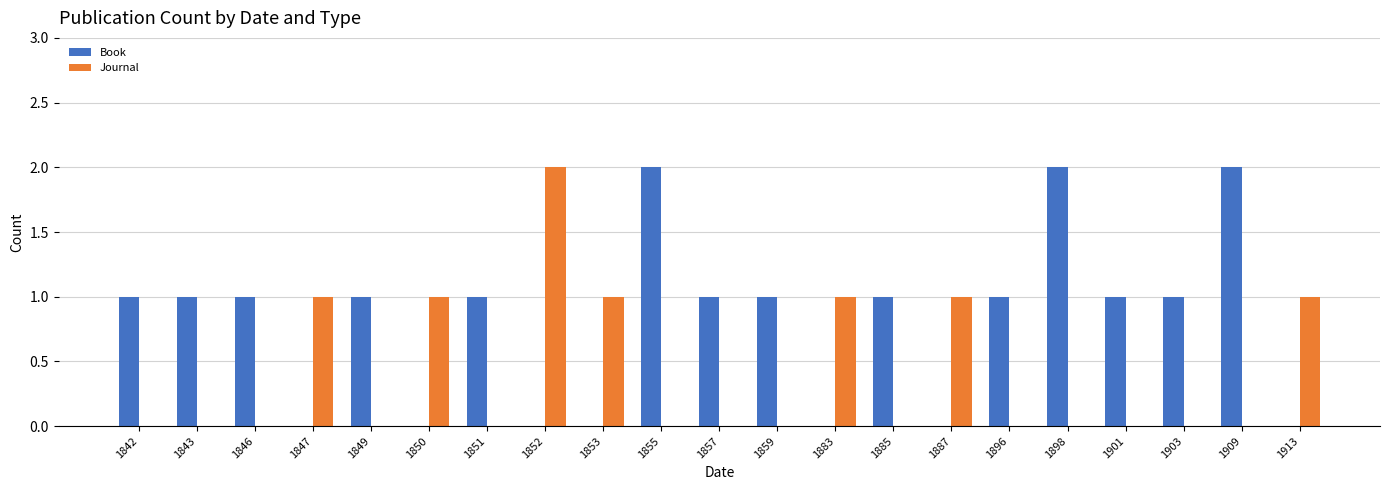

The value of Book at 1898 is 1. True or false?

False